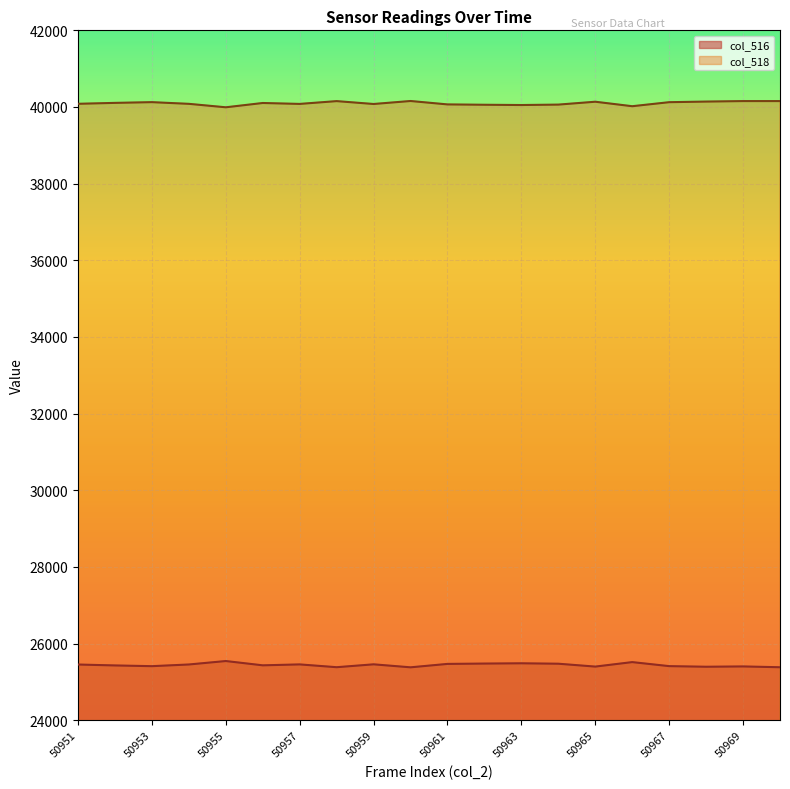

What is the difference between the col_516 values at 50960 and 50963?

105